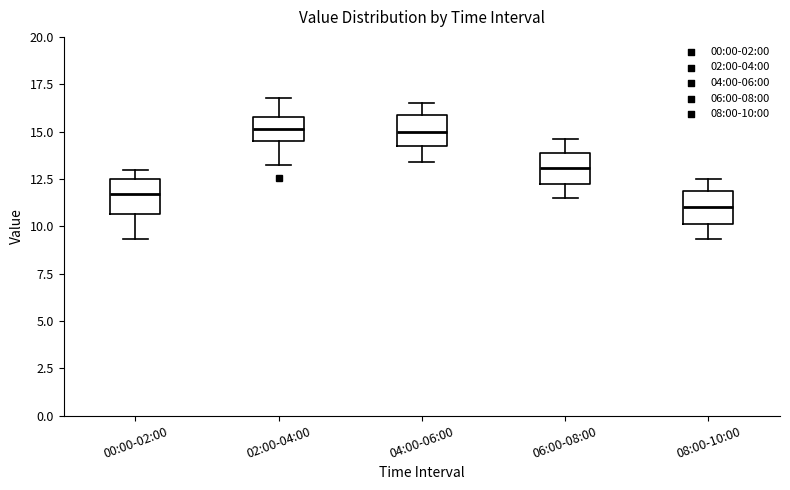

Where does the median line of the box for 02:00-04:00 sit on the y-axis? The values are not printed on the chart, so give them approximately, as read against the axis.

15.0